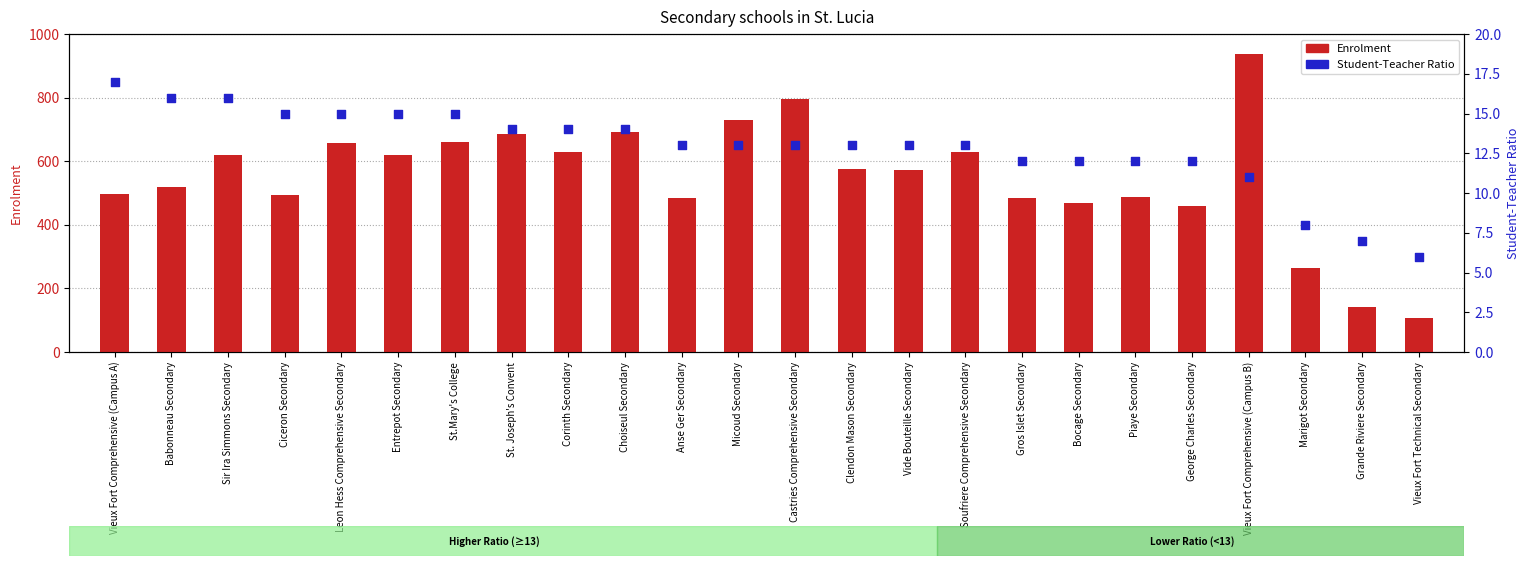

Which series reaches the minimum Y coordinate?

Student-Teacher Ratio